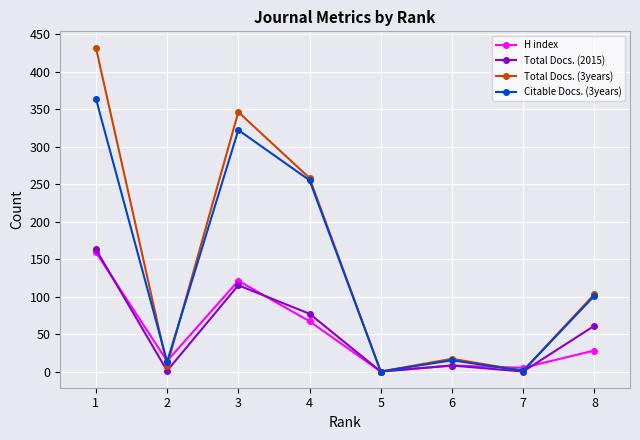

Which series has the widest spread of values?

Total Docs. (3years)